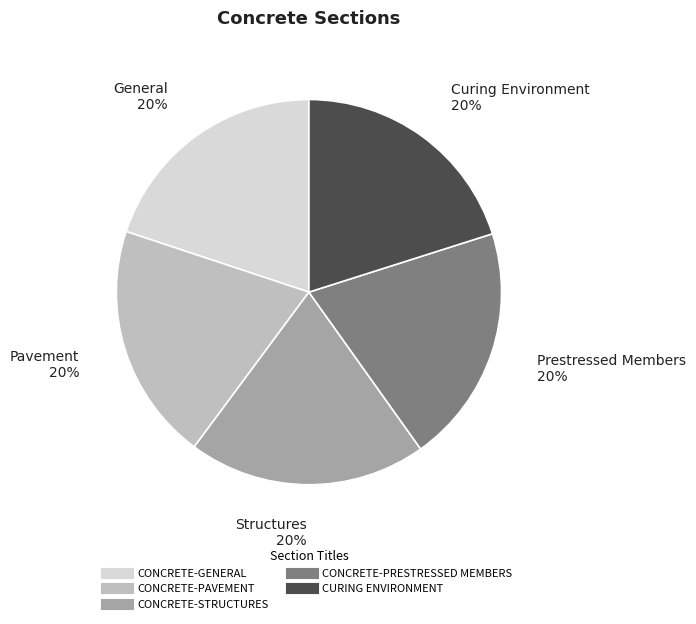

True or false: CONCRETE-STRUCTURES accounts for 32% of the total.

False